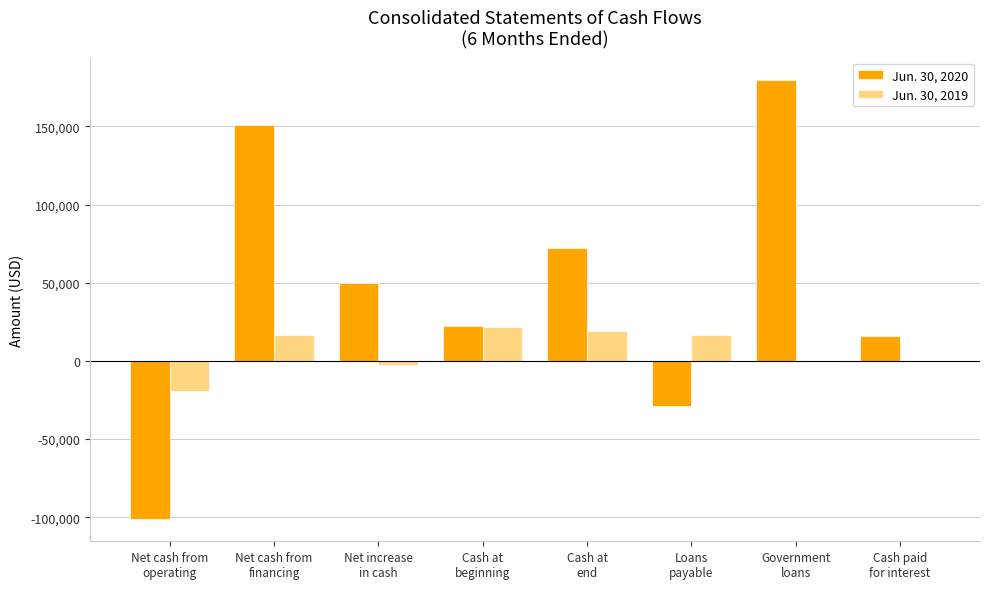

True or false: Jun. 30, 2019 has a value of 16533 at Loans
payable.

True